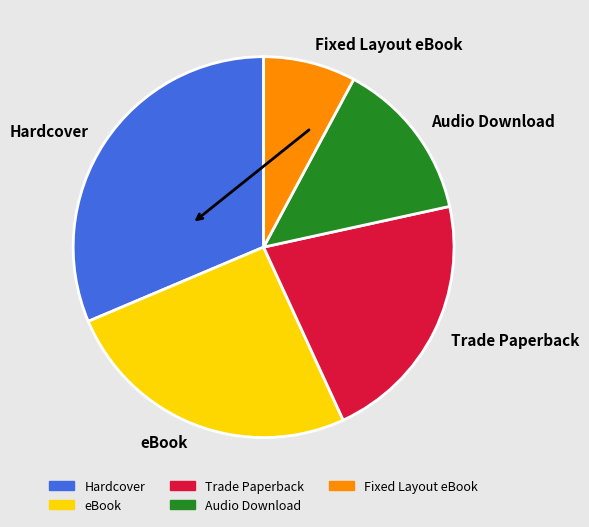

The Fixed Layout eBook slice represents 17% of the pie. True or false?

False